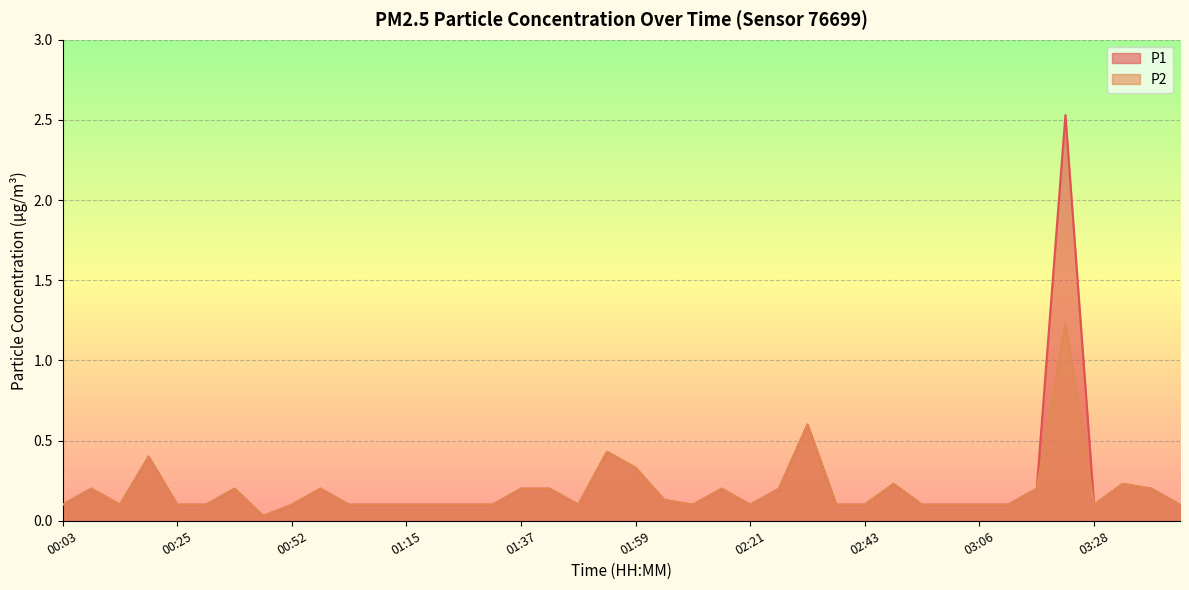

Rank the series by their maximum value, from lowest to highest.

P2, P1